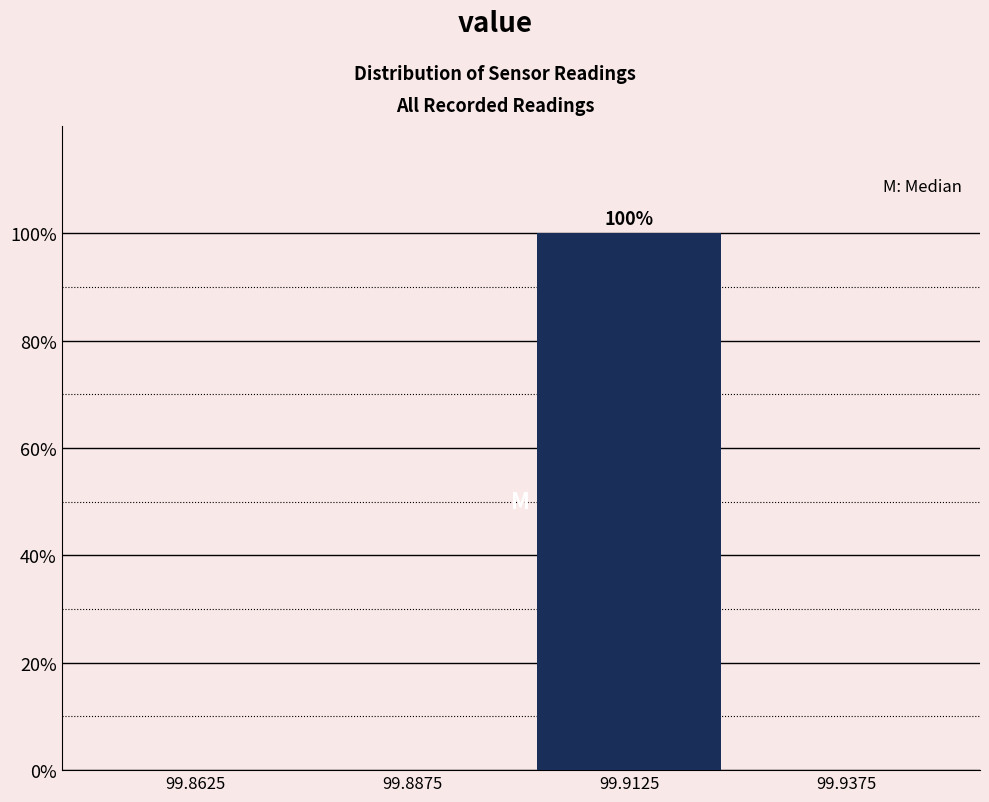

Over which range of the x-axis is the bar tallest?

99.900 to 99.925